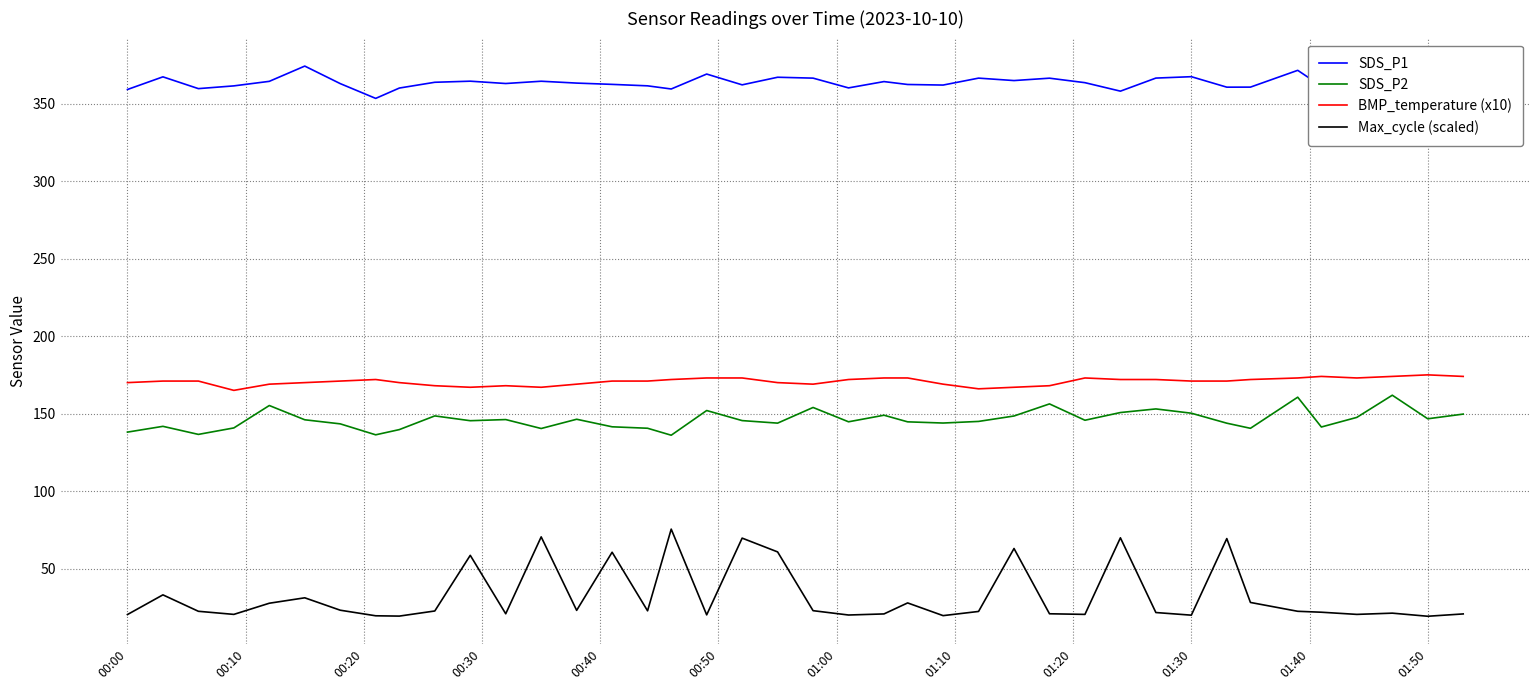

Which series has the largest range (max minus min)?

Max_cycle (scaled)